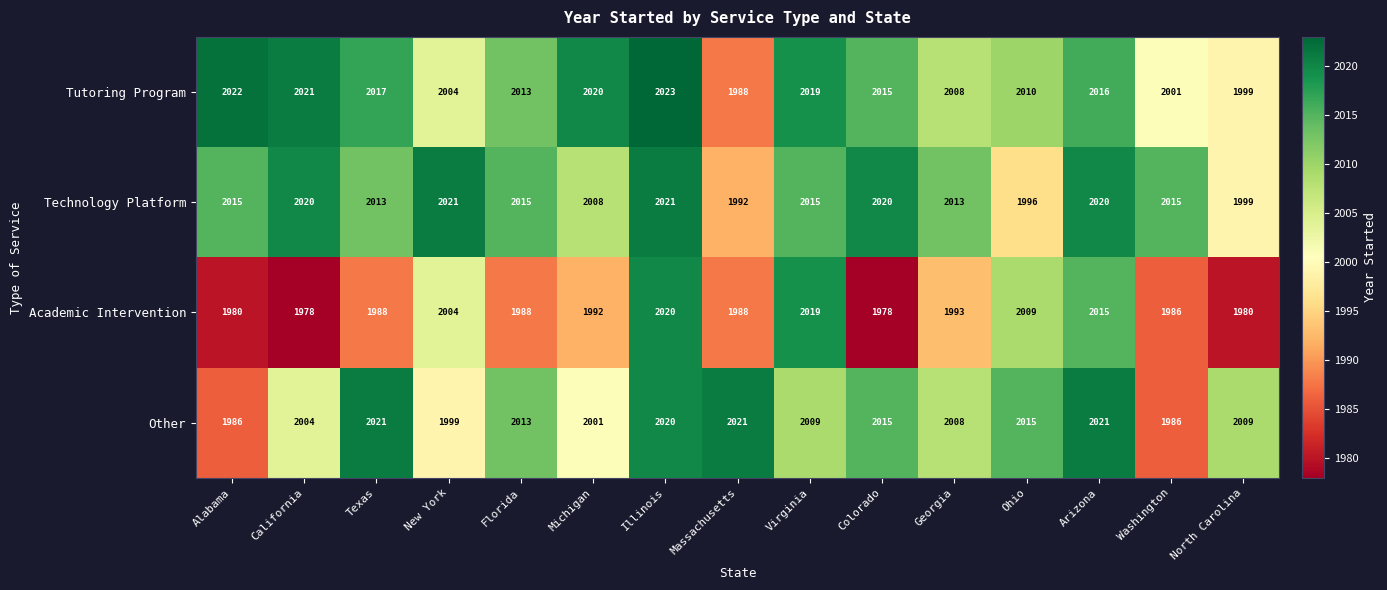

What is the approximate value of Tutoring Program at Washington, to the nearest 5?

2000